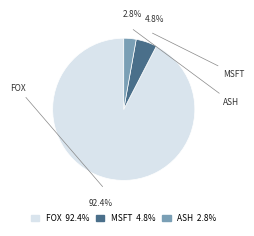

Between ASH 2.8% and FOX 92.4%, which is larger?

FOX 92.4%